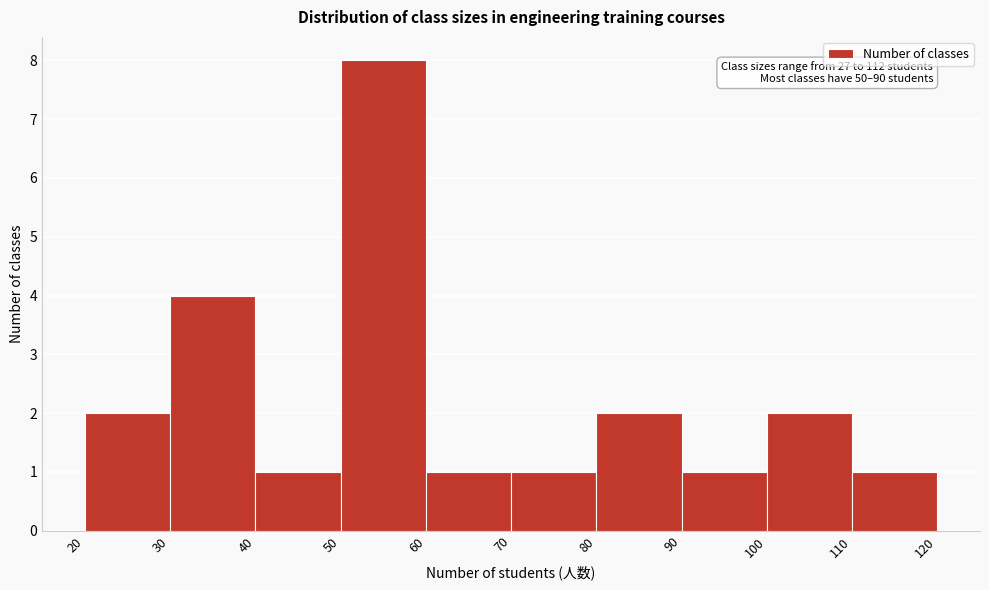

Over which range of the x-axis is the bar tallest?

50 to 60